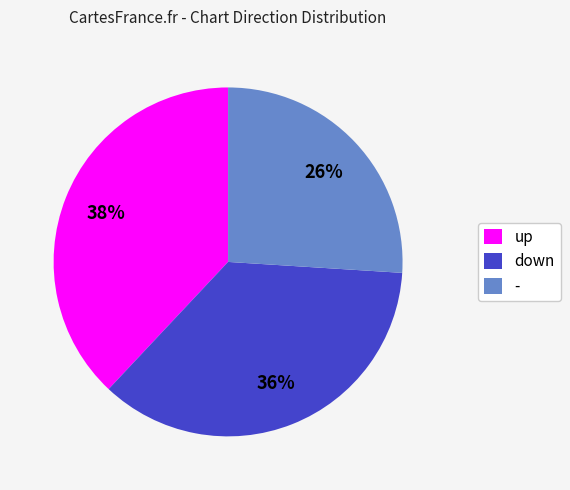

Rank the categories by value from highest to lowest.

up, down, -